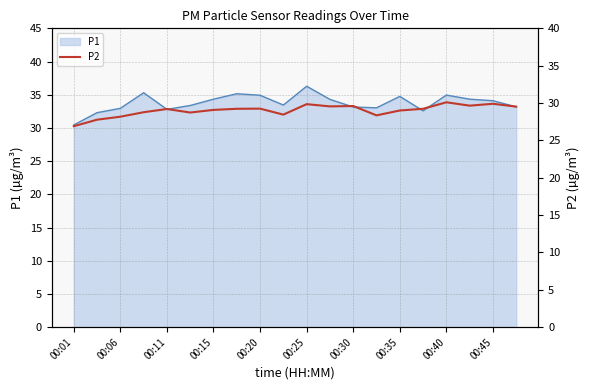

Which category has the highest value in the P1 series?

00:25